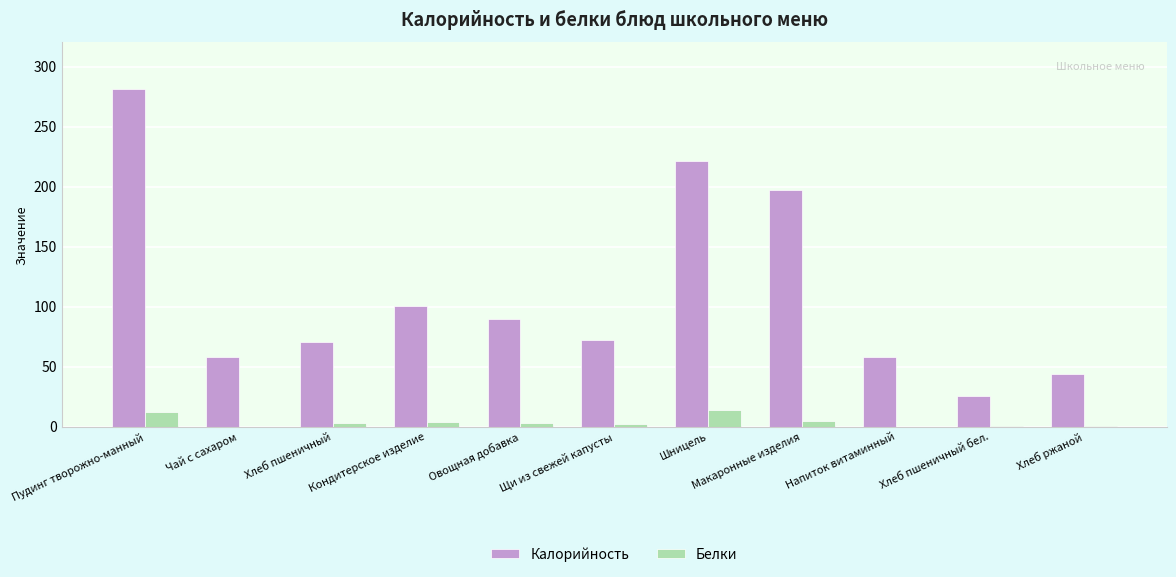

Which series has the largest total across all categories?

Калорийность